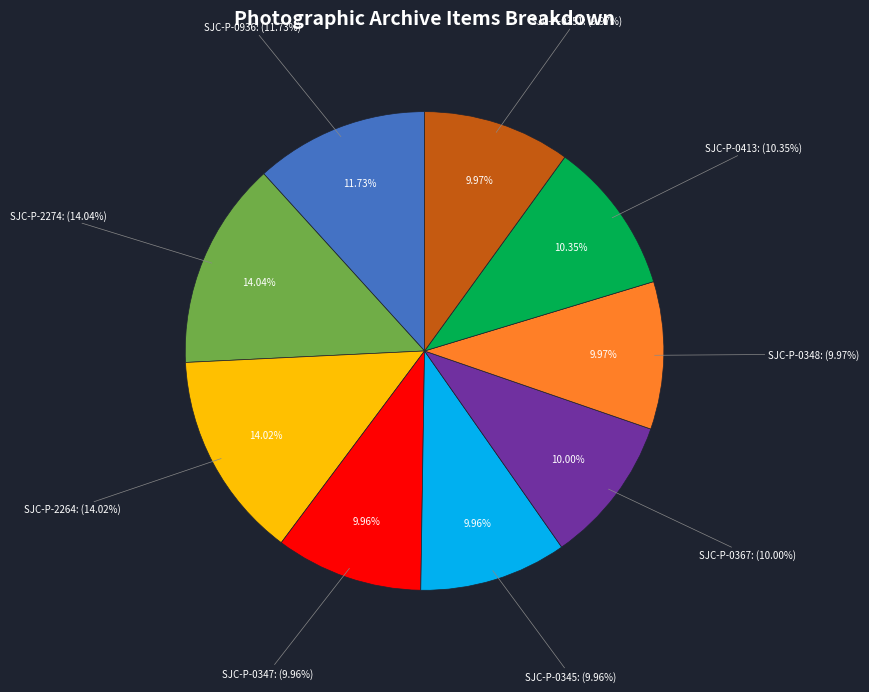

To the nearest percent, what portion does SJC-P-0936 represent?

12%